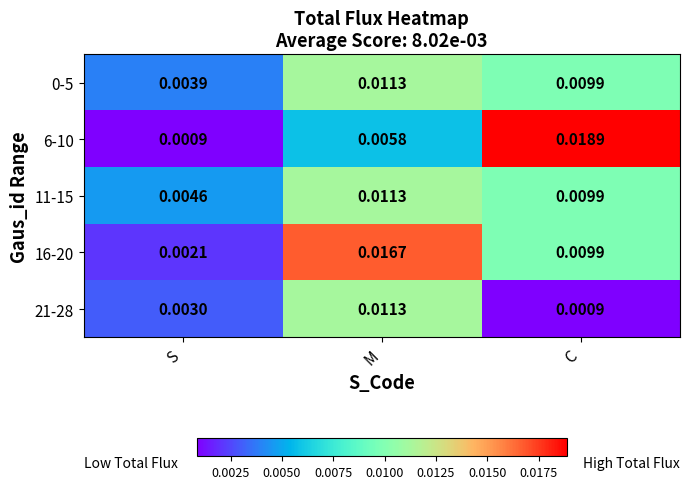

At which label is 0-5 closest to 0?

S